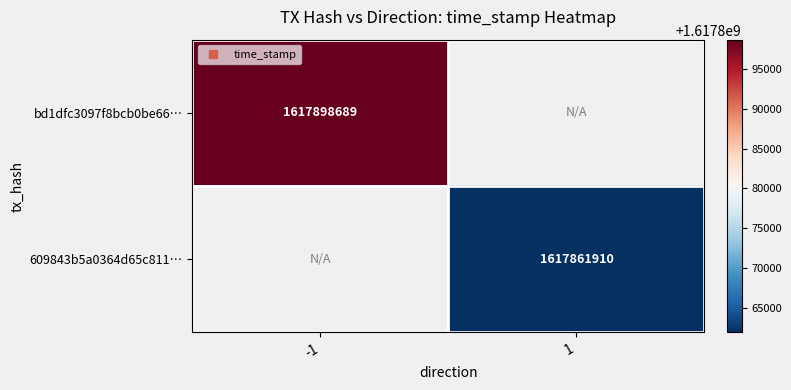

The 609843b5a0364d65c811… series shows 1617861910.0 at 1. True or false?

True